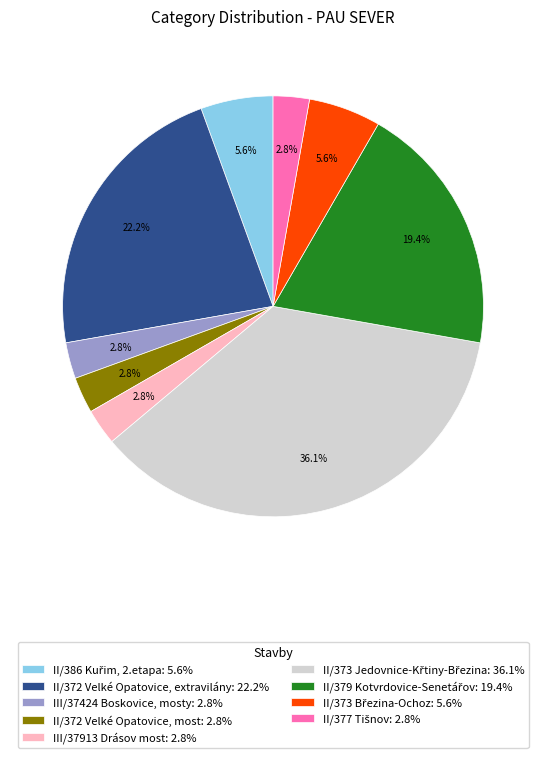

What percentage is the II/372 Velké Opatovice, most slice, to the nearest percent?

3%